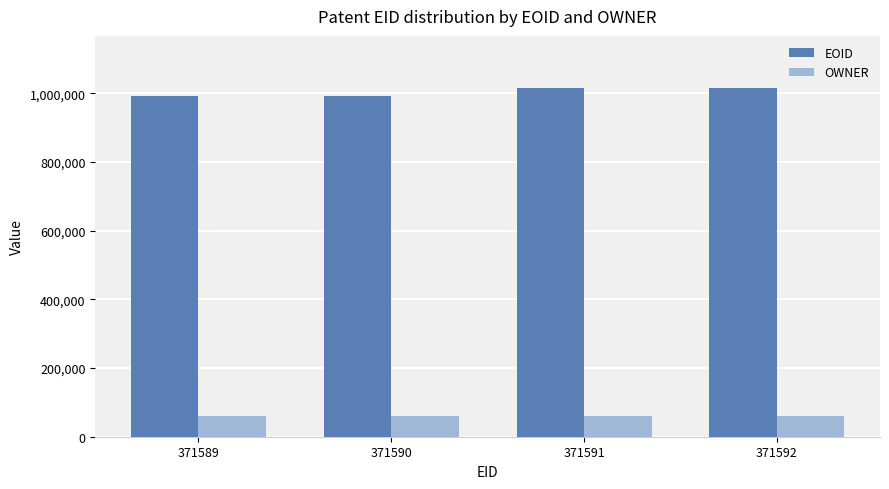

Which series has the largest range (max minus min)?

EOID